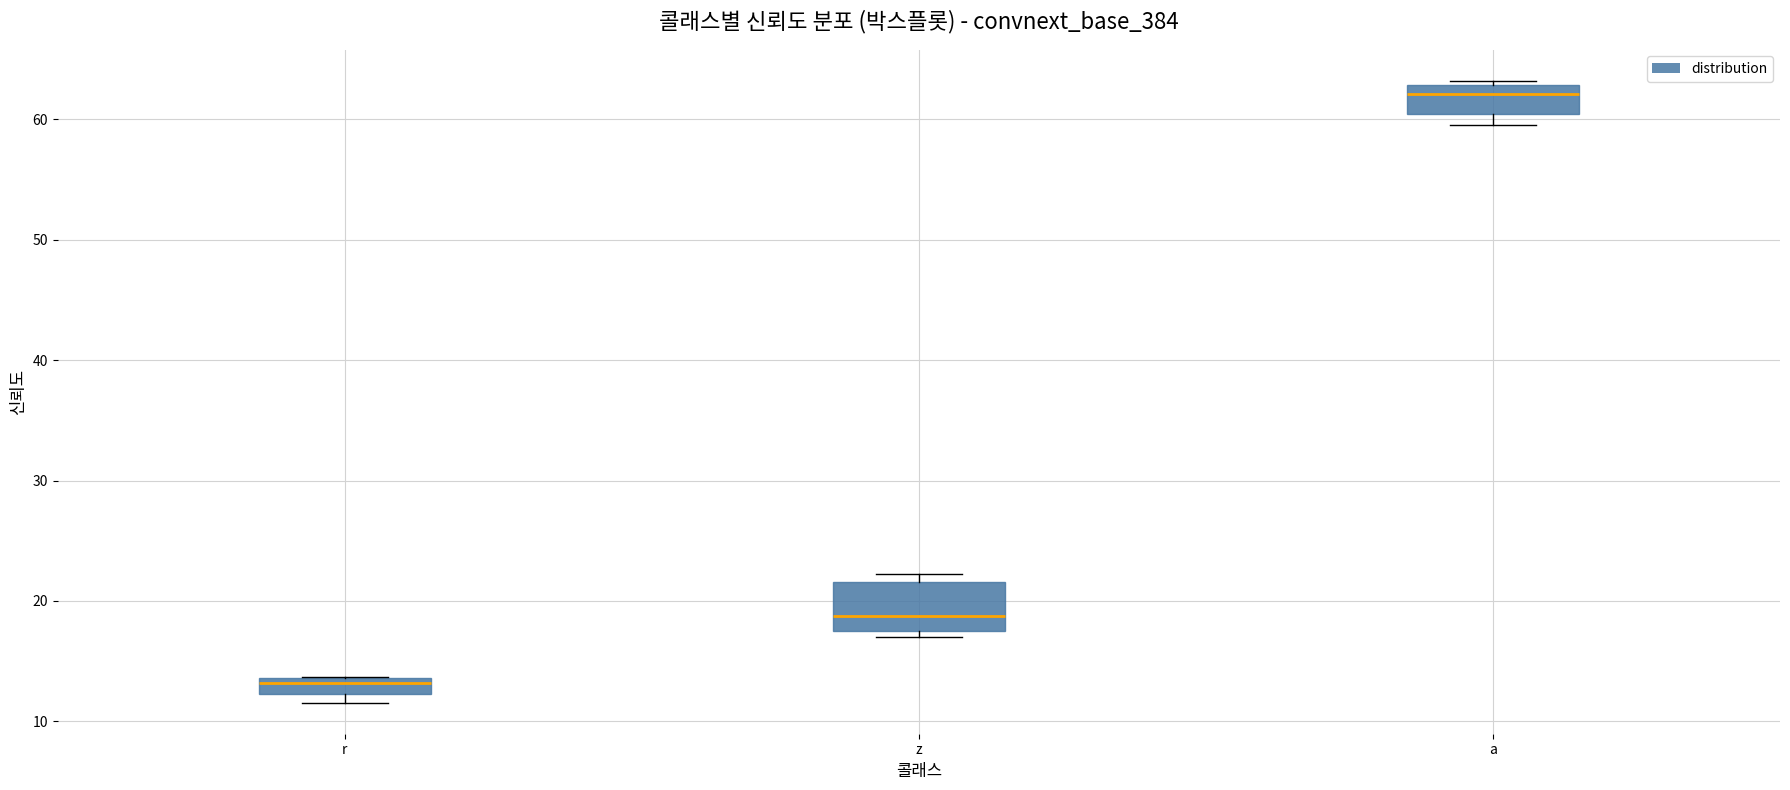

Which box's median line is the lowest?

r